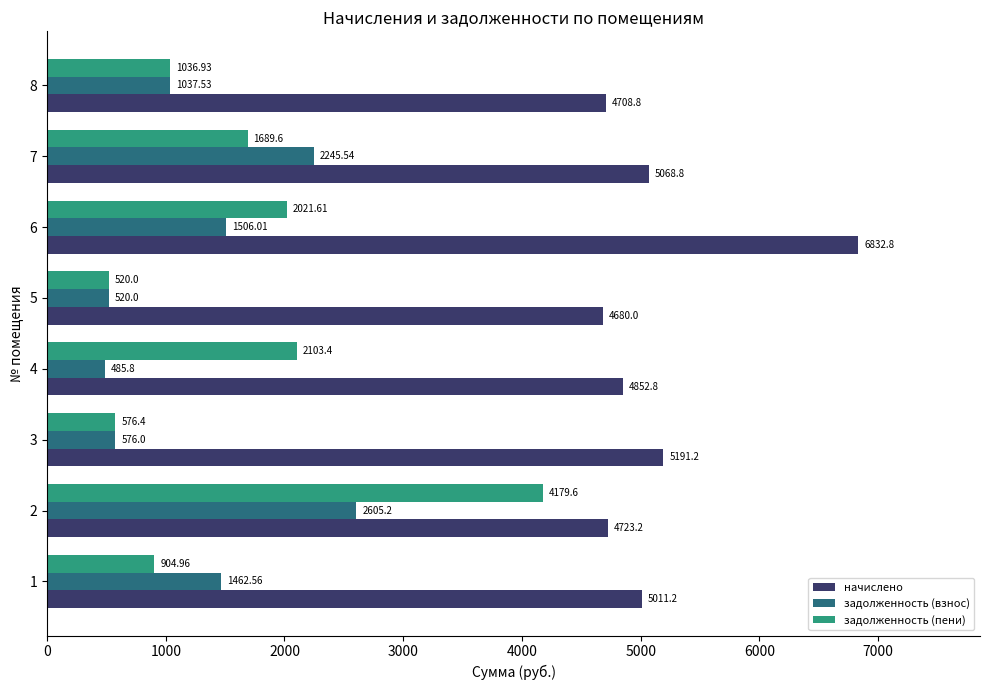

What is the total value across all series at 6?

10360.4